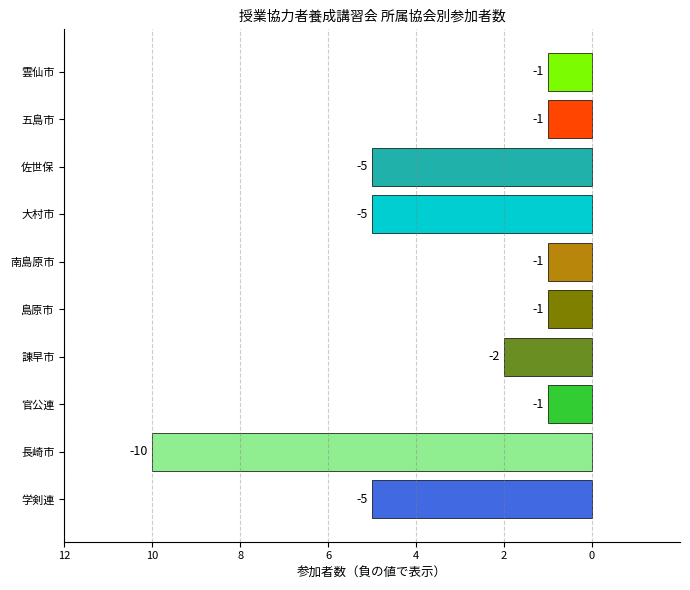

Does the chart contain any negative values?

Yes